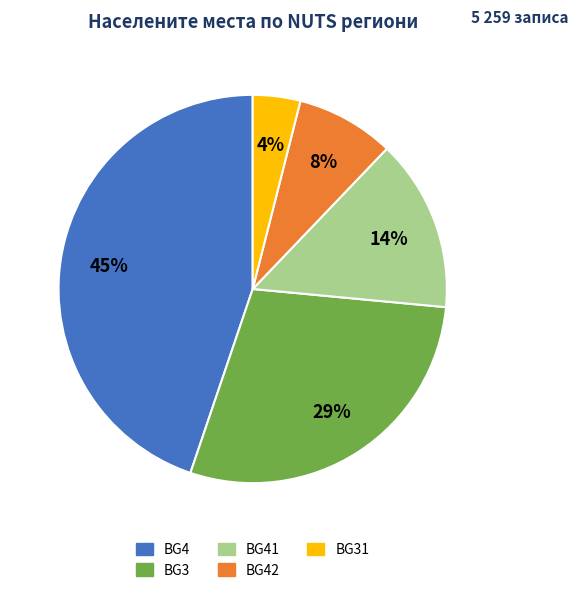

To the nearest percent, what is the difference between the largest and smallest slice percentages?

41%